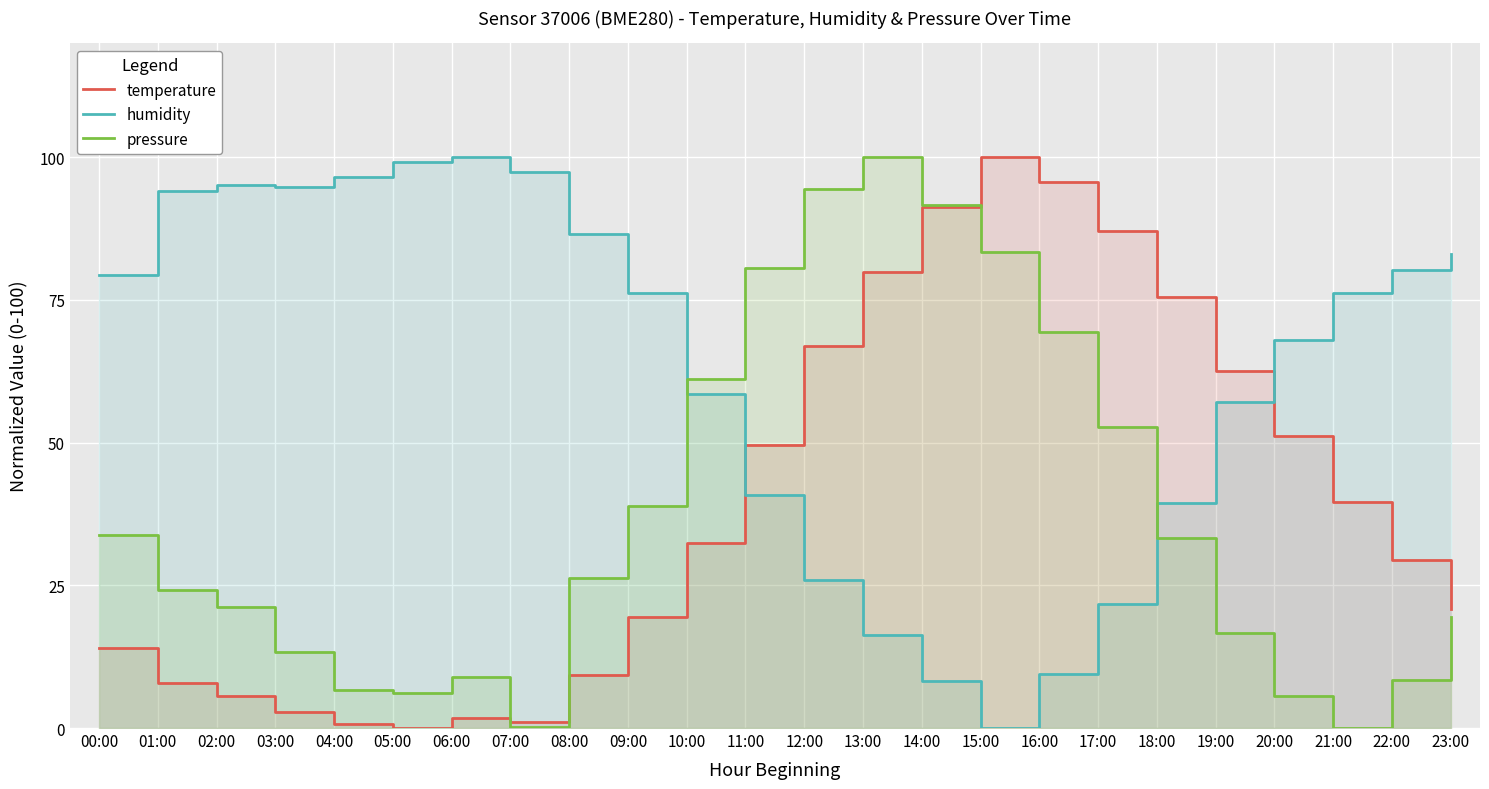

Reading left to right, what are all the values shown in this chart?

temperature: 00:00=14.1	01:00=7.9	02:00=5.6	03:00=2.9	04:00=0.7	05:00=0.0	06:00=1.7	07:00=1.0	08:00=9.4	09:00=19.4	10:00=32.4	11:00=49.6	12:00=66.9	13:00=79.9	14:00=91.4	15:00=100.0	16:00=95.7	17:00=87.1	18:00=75.5	19:00=62.6	20:00=51.1	21:00=39.6	22:00=29.5	23:00=20.9
humidity: 00:00=79.3	01:00=94.1	02:00=95.1	03:00=94.8	04:00=96.6	05:00=99.2	06:00=100.0	07:00=97.4	08:00=86.5	09:00=76.2	10:00=58.5	11:00=40.8	12:00=25.9	13:00=16.3	14:00=8.2	15:00=0.0	16:00=9.5	17:00=21.8	18:00=39.5	19:00=57.1	20:00=68.0	21:00=76.2	22:00=80.3	23:00=83.0
pressure: 00:00=33.8	01:00=24.1	02:00=21.1	03:00=13.3	04:00=6.7	05:00=6.1	06:00=8.9	07:00=0.2	08:00=26.3	09:00=38.9	10:00=61.1	11:00=80.6	12:00=94.4	13:00=100.0	14:00=91.7	15:00=83.3	16:00=69.4	17:00=52.8	18:00=33.3	19:00=16.7	20:00=5.6	21:00=0.0	22:00=8.3	23:00=19.4